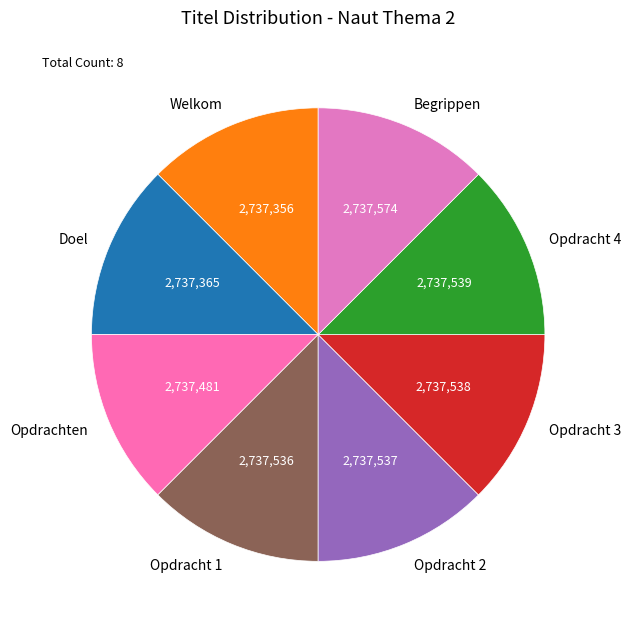

True or false: Opdracht 3 accounts for 1% of the total.

False